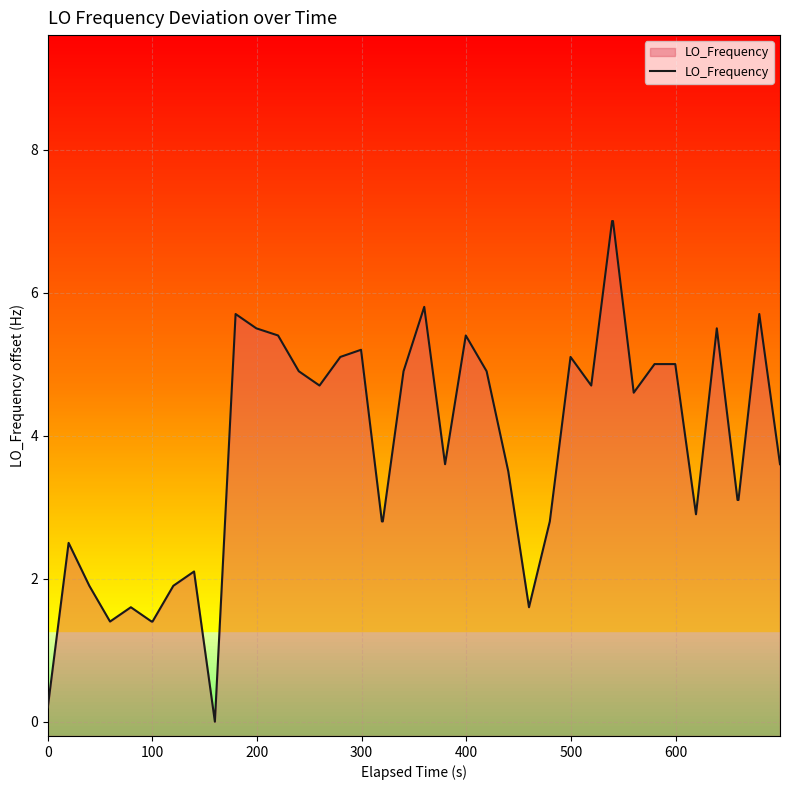

What is the average value?

3.8